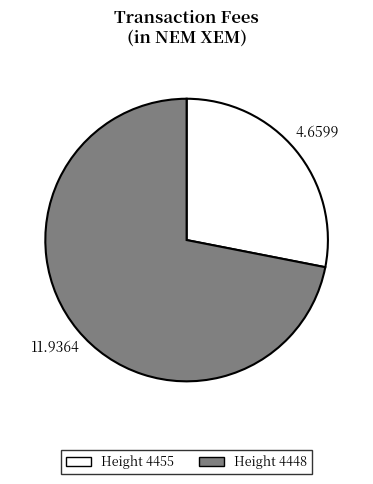

Which category has the biggest portion of the pie?

Height 4448